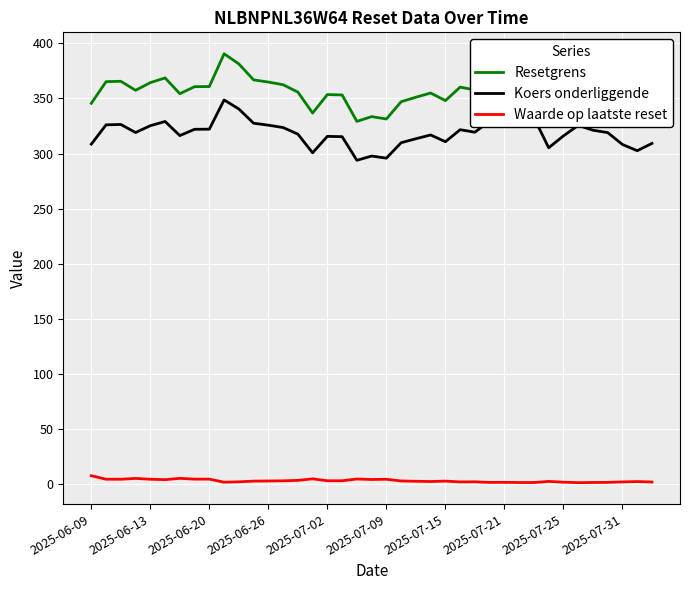

What is the difference between the maximum and minimum values in the Koers onderliggende series?

54.7